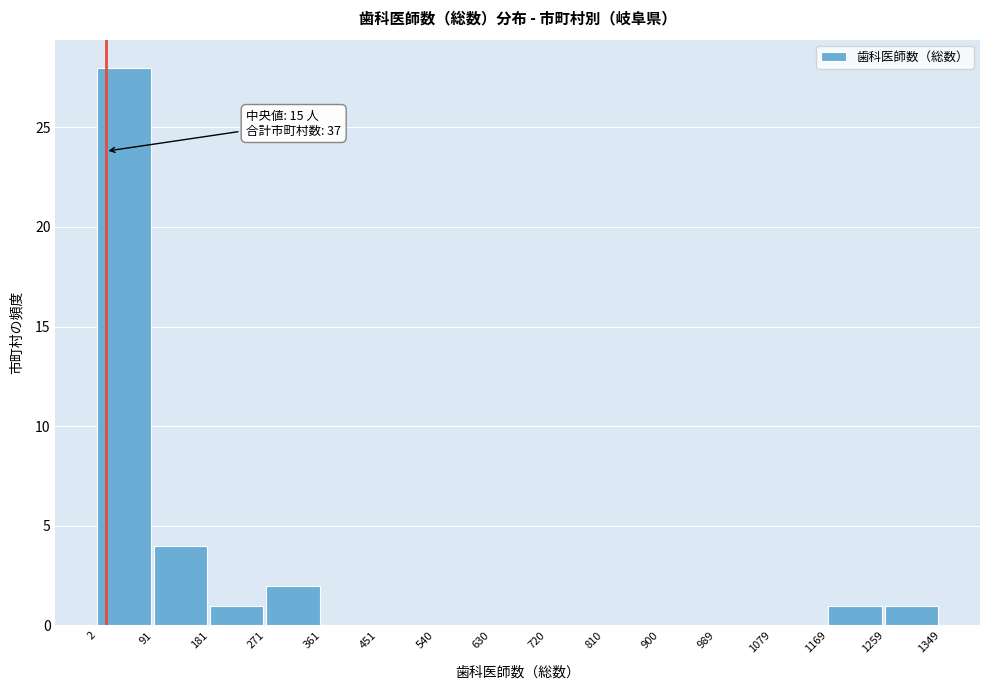

Over which range of the x-axis is the bar tallest?

2 to 91